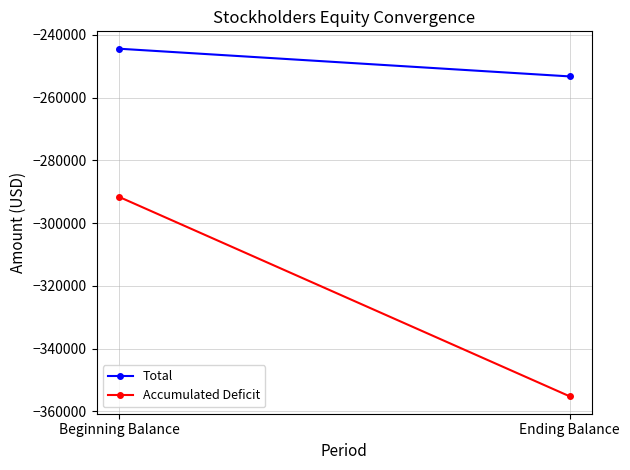

Between Beginning Balance and Ending Balance, which series saw the biggest shift?

Accumulated Deficit